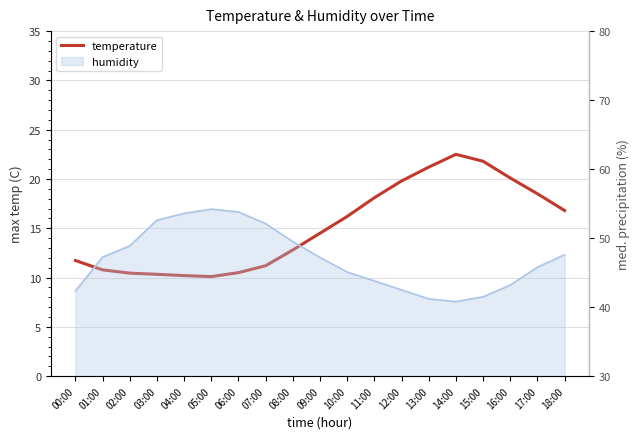

How many categories are shown in the chart?

19